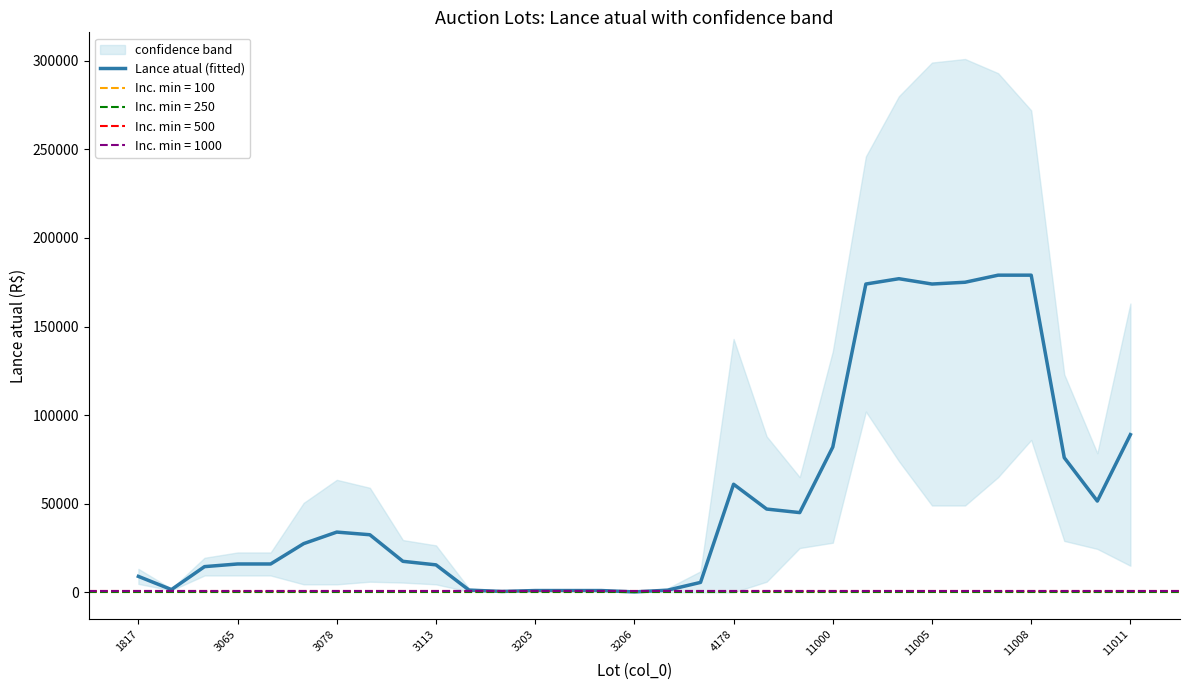

True or false: Lance atual (fitted) has a value of 54337 at 11000.

False